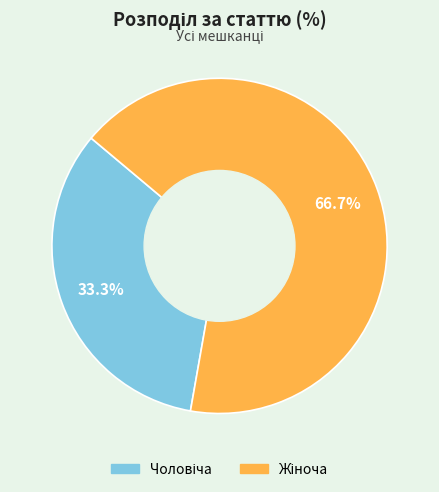

To the nearest percent, what is the difference between the largest and smallest slice percentages?

33%